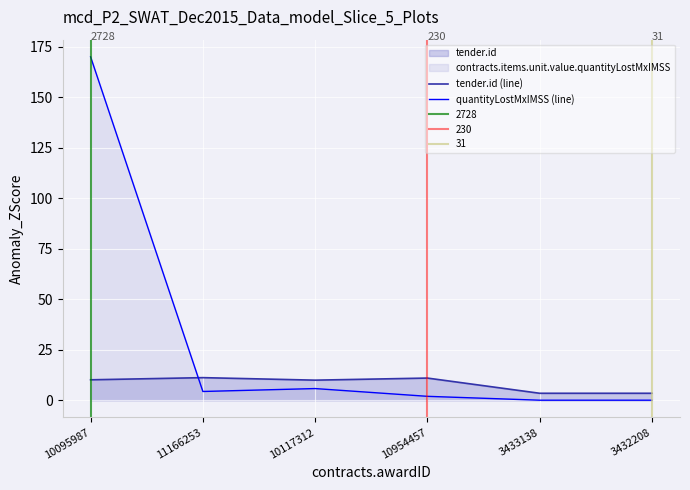

What is the difference between the quantityLostMxIMSS (line) values at 10117312 and 10095987?

164.2